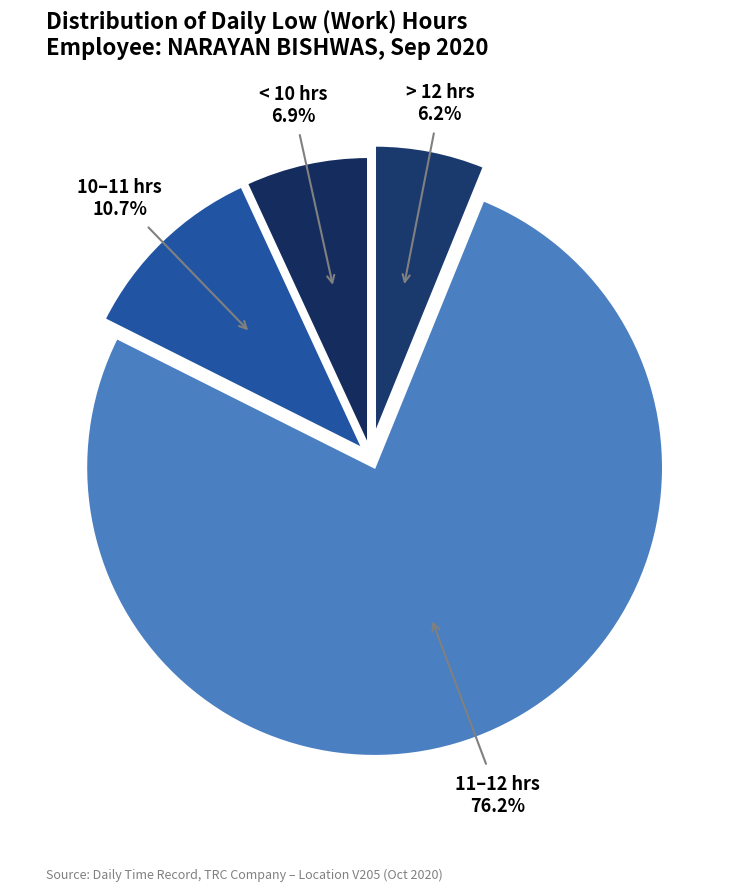

Which has a higher value, < 10 hrs or 11–12 hrs?

11–12 hrs